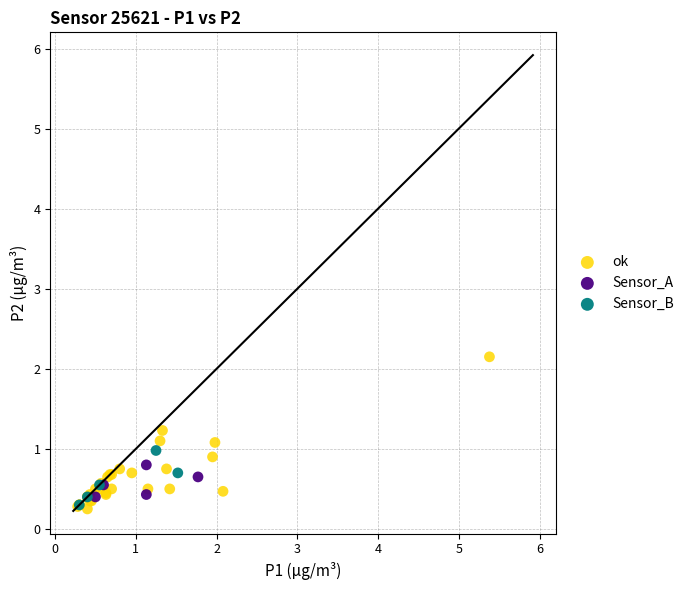

Which series has the widest spread of Y values?

ok